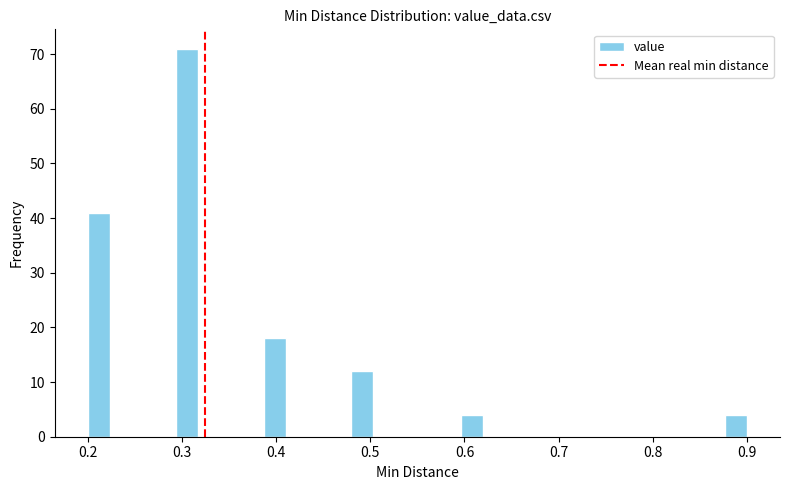

Around what value on the x-axis is the tallest bar? Give the approximate position of its centre, as read against the axis.

0.31